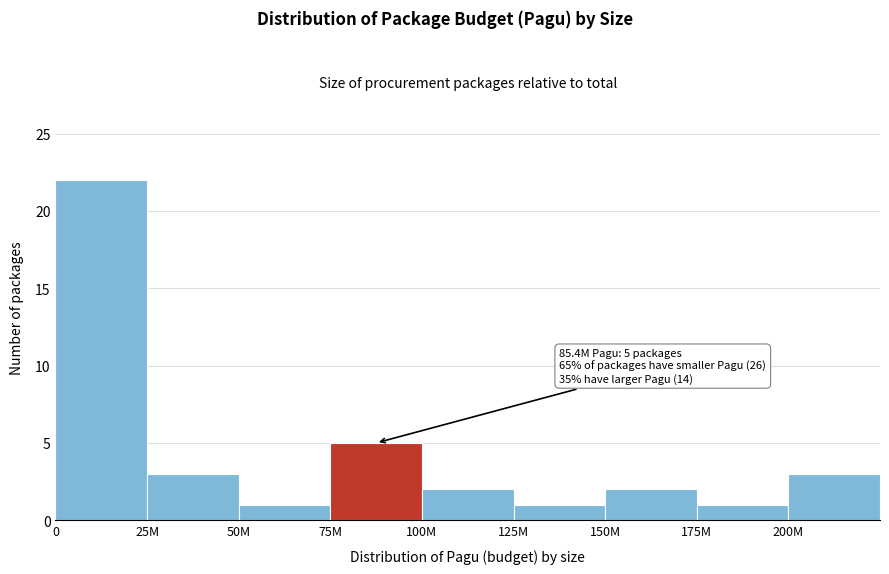

Reading right to left, what are all the values shown in this chart?

3	1	2	1	2	5	1	3	22